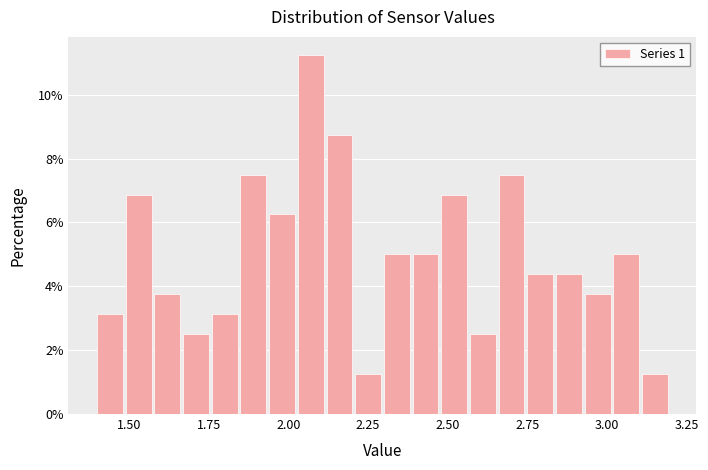

Around what value on the x-axis is the tallest bar? Give the approximate position of its centre, as read against the axis.

2.05